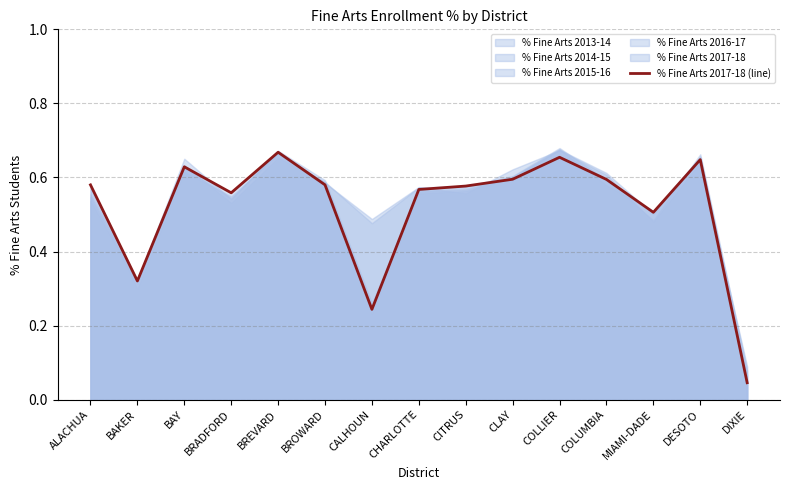

How many lines are shown in the chart?

1